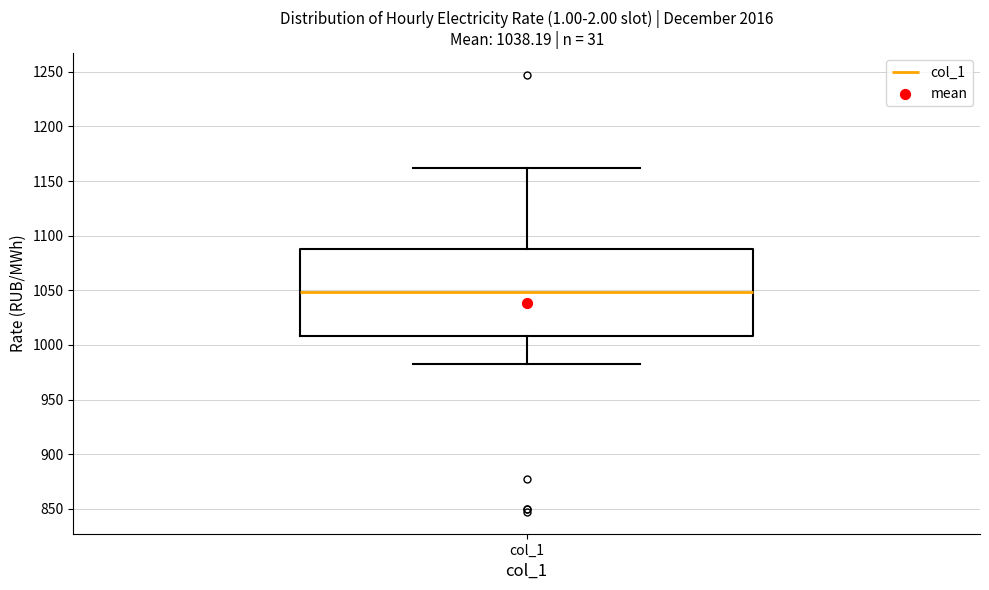

Transcribe this box plot: give where the median line is, the range the box spans, and where the two whiskers end, as read against the y-axis. The values are not printed on the chart, so give them approximately, as read against the axis.

median 1050, box 1010 to 1090, whiskers 980 to 1160